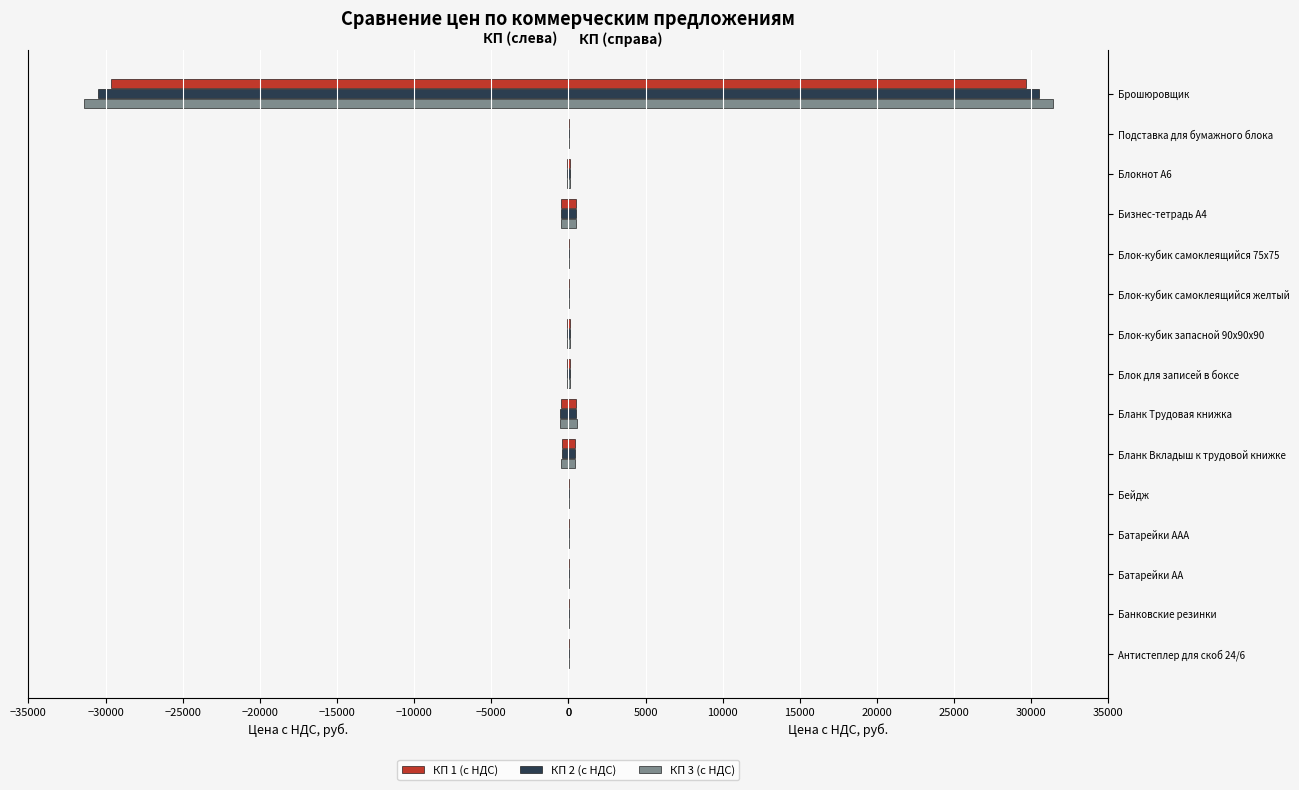

Which series has the widest spread of values?

КП 3 (с НДС)